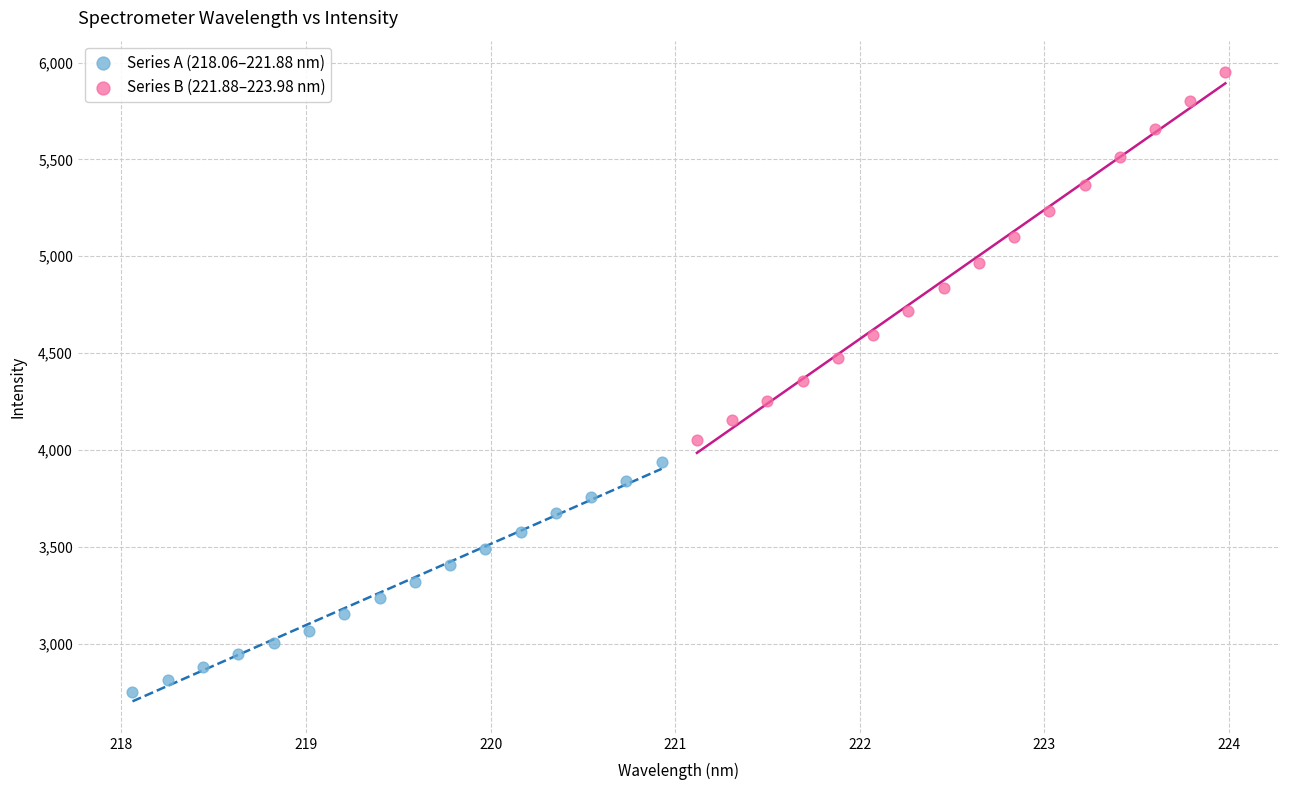

Which series contains the highest Y value?

Series B (221.88–223.98 nm)